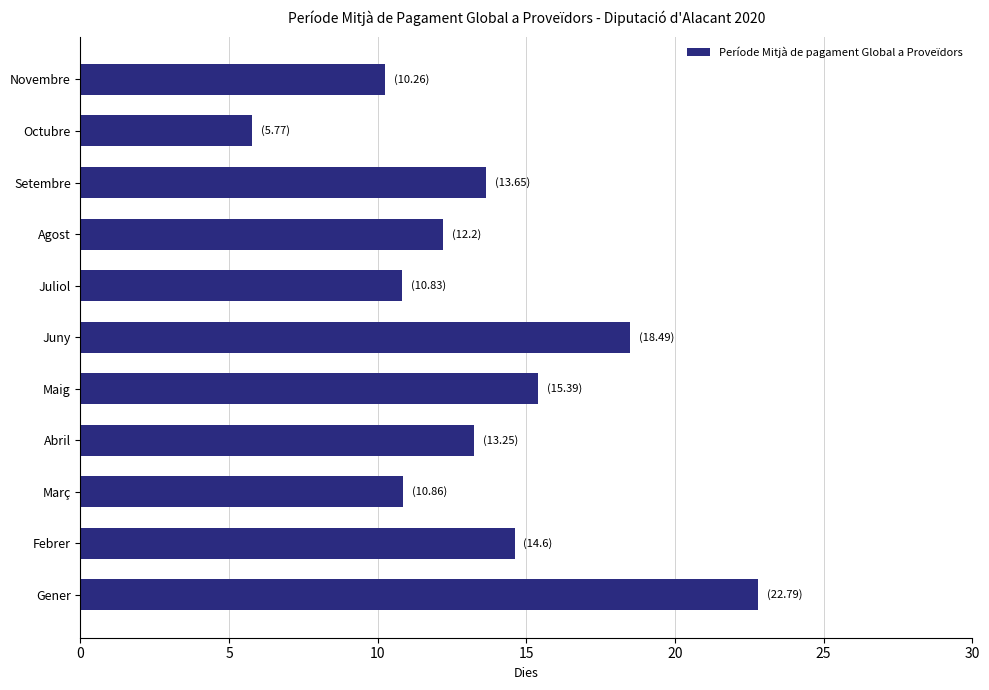

Are the bars grouped side by side (vs. stacked)?

No